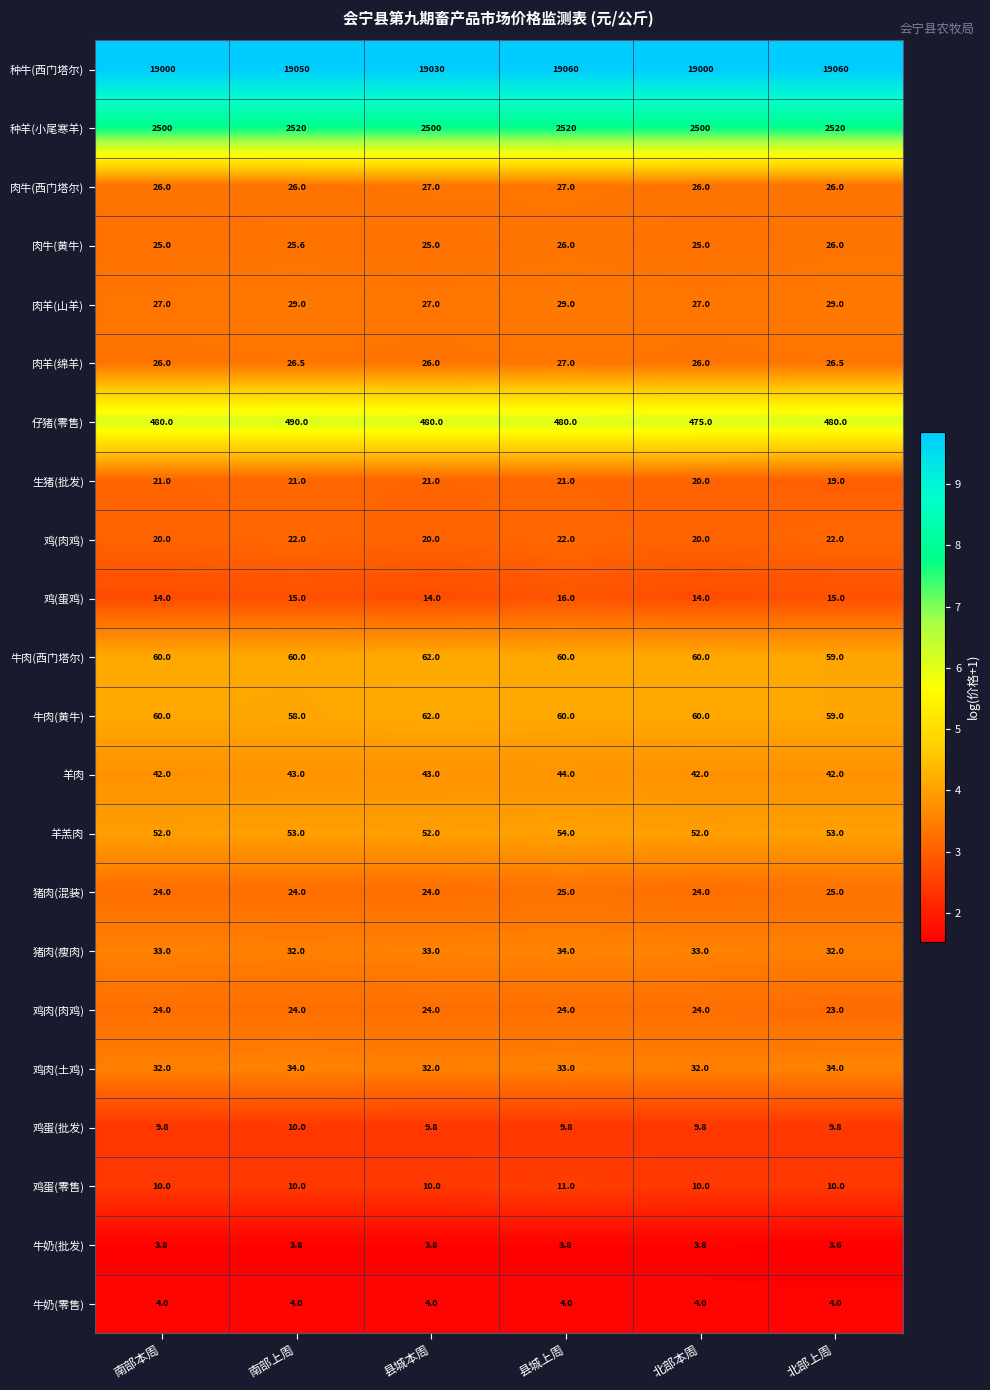

The 牛奶(批发) series shows 1.0 at 县城本周. True or false?

False